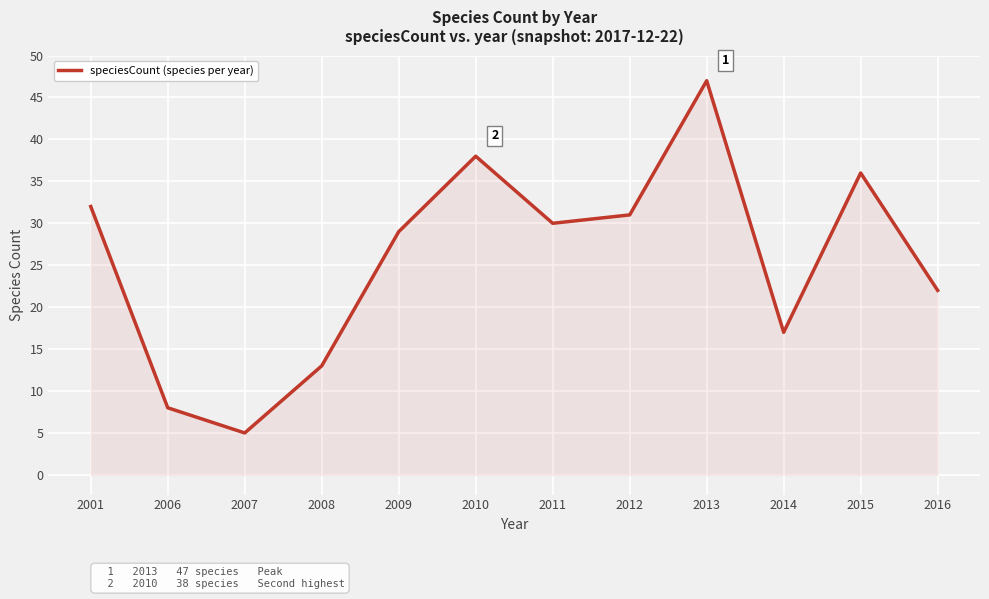

What is the change in value from 2013 to 2016?

-25